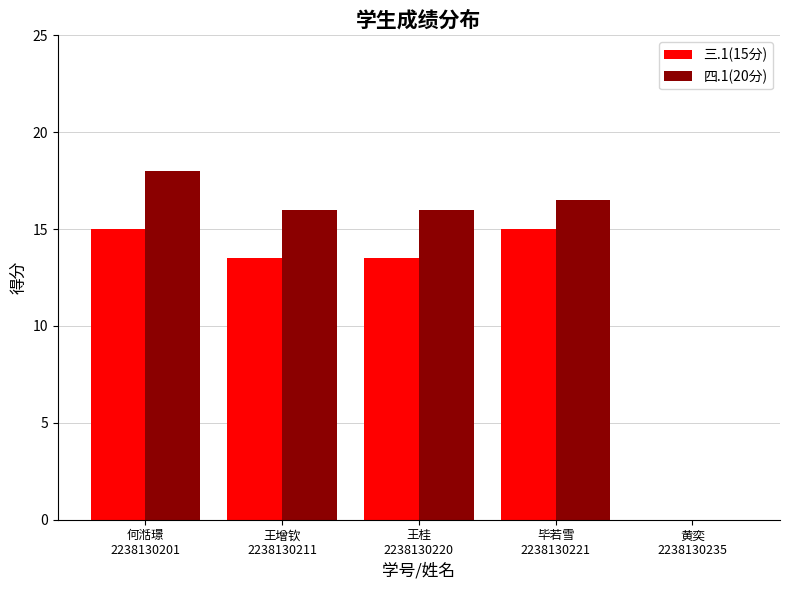

What is the greatest value displayed?

18.0